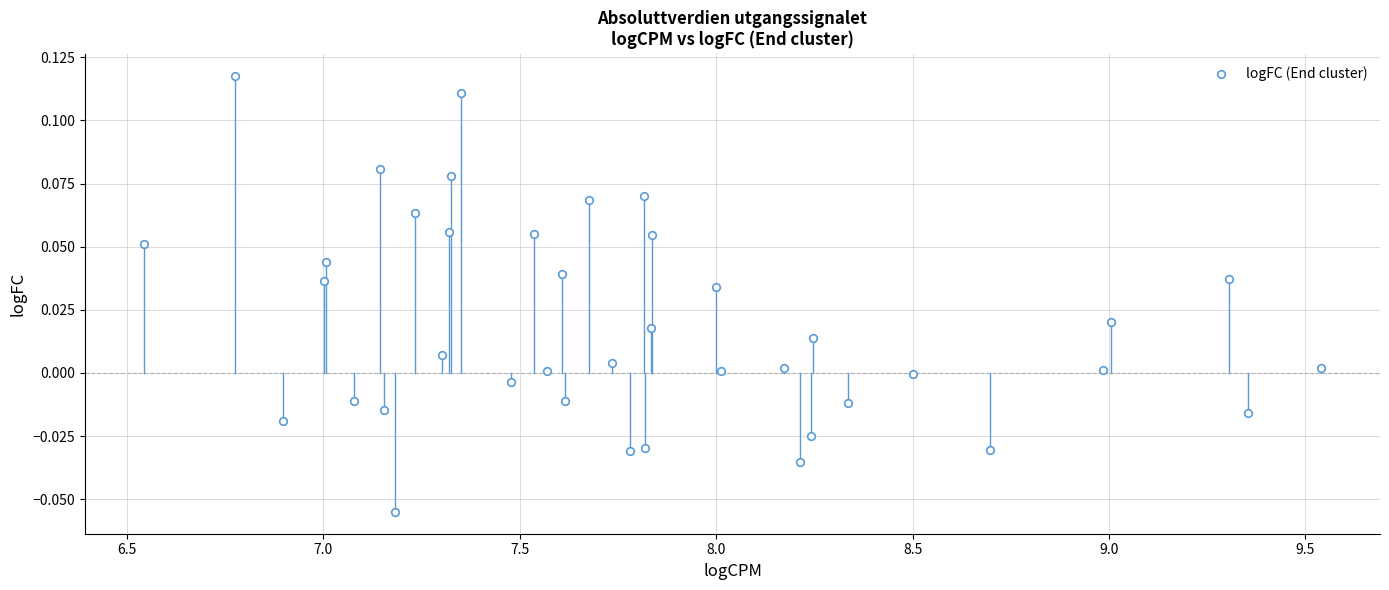

What is the range of X values (max minus min)?

3.0